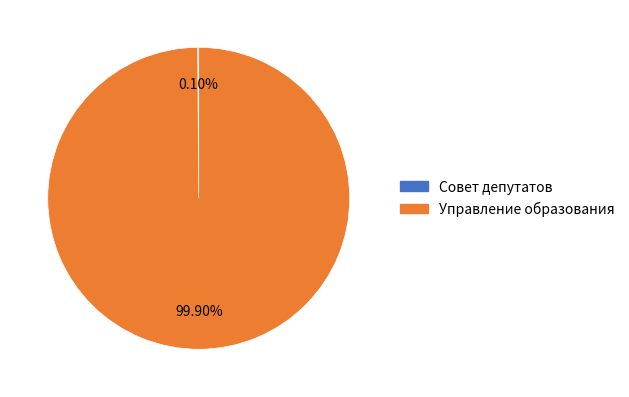

Is there any slice that represents more than half of the pie?

Yes